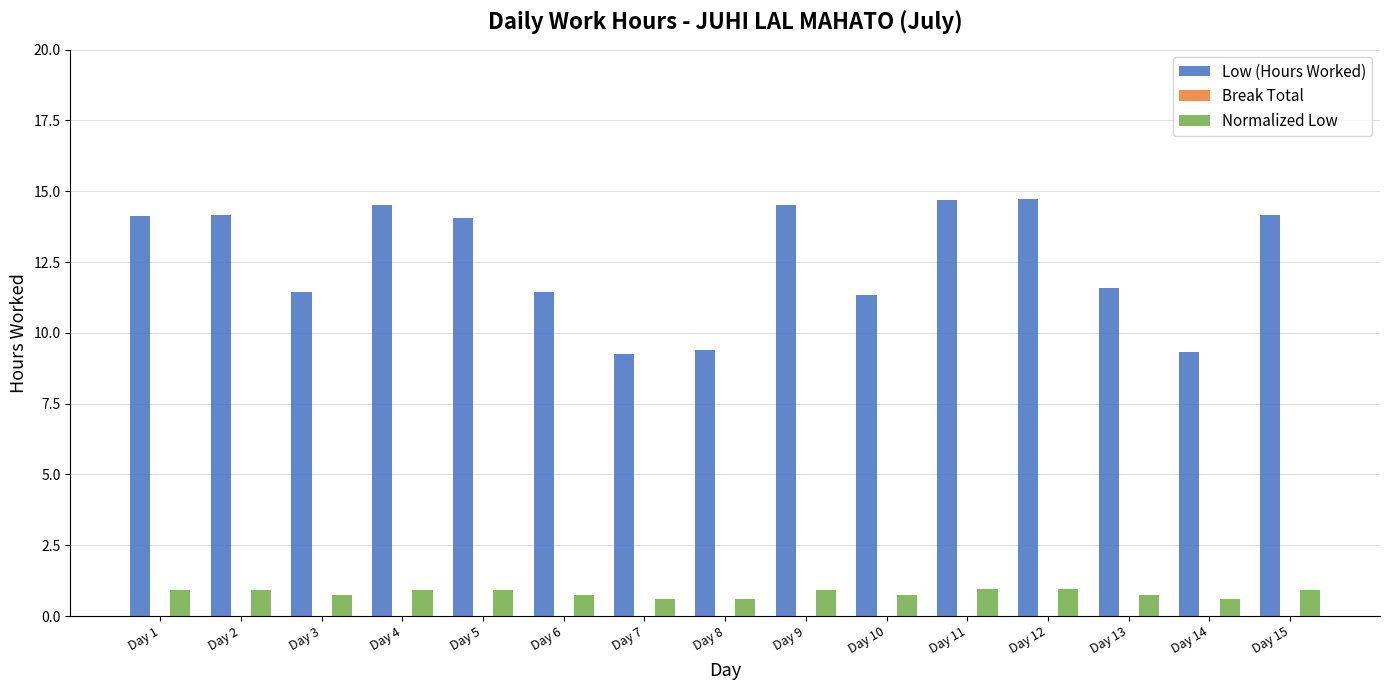

True or false: Low (Hours Worked) has a value of 14.5 at Day 4.

True